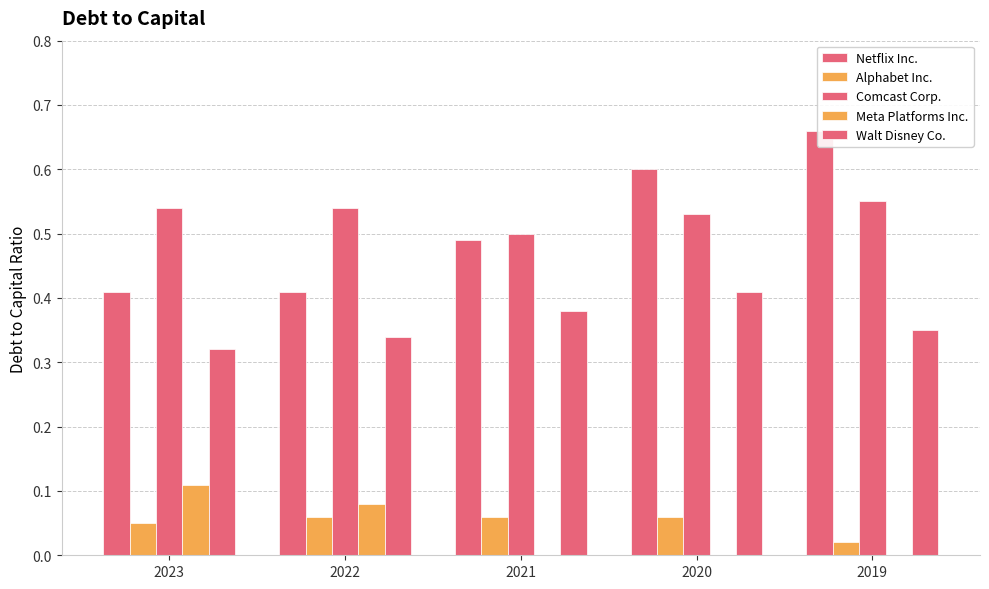

Reading right to left, what are all the values shown in this chart?

Netflix Inc.: 0.7	0.6	0.5	0.4	0.4
Alphabet Inc.: 0.0	0.1	0.1	0.1	0.1
Comcast Corp.: 0.6	0.5	0.5	0.5	0.5
Meta Platforms Inc.: 0.0	0.0	0.0	0.1	0.1
Walt Disney Co.: 0.3	0.4	0.4	0.3	0.3